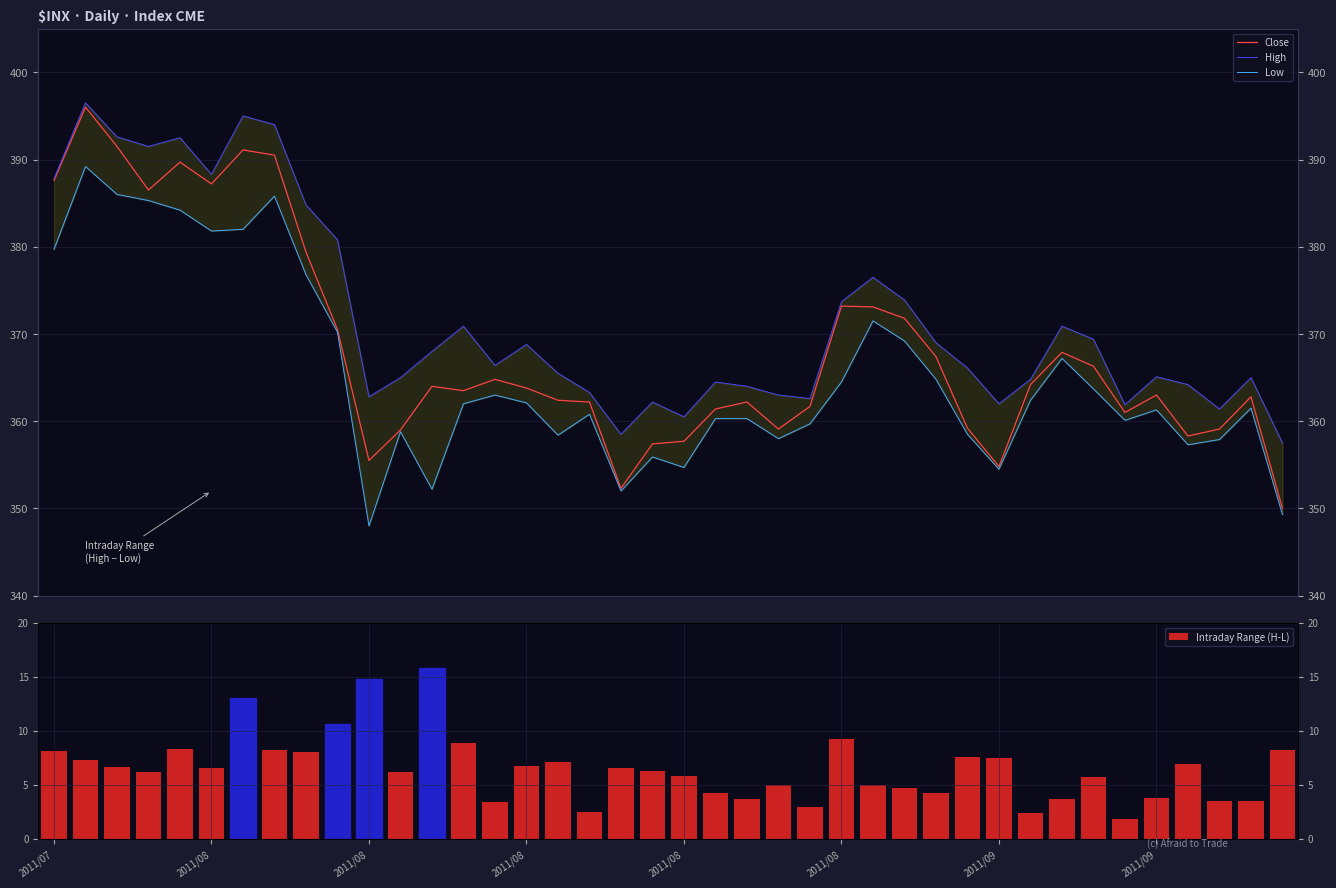

Reading left to right, extract all data points from this chart.

Close: 387.6	396.0	391.5	386.5	389.7	387.2	391.1	390.5	379.4	370.5	355.5	359.0	364.0	363.5	364.8	363.8	362.4	362.2	352.3	357.4	357.7	361.4	362.2	359.1	361.7	373.2	373.1	371.8	367.4	359.2	354.8	364.2	367.9	366.3	361.0	363.0	358.3	359.1	362.8	350.0
High: 387.8	396.5	392.6	391.5	392.5	388.3	395.0	394.0	384.8	380.8	362.8	365.0	368.0	370.9	366.4	368.8	365.5	363.3	358.5	362.2	360.5	364.5	364.0	363.0	362.6	373.7	376.5	373.9	369.0	366.1	362.0	364.8	370.9	369.4	361.9	365.1	364.2	361.4	365.0	357.5
Low: 379.7	389.2	386.0	385.3	384.2	381.8	382.0	385.8	376.8	370.2	348.0	358.8	352.2	362.0	363.0	362.1	358.4	360.8	352.0	355.9	354.7	360.3	360.3	358.0	359.7	364.5	371.5	369.2	364.8	358.5	354.5	362.4	367.2	363.7	360.1	361.3	357.3	357.9	361.5	349.3
Intraday Range (H-L): 8.1	7.3	6.6	6.2	8.3	6.5	13.0	8.2	8.0	10.6	14.8	6.2	15.8	8.9	3.4	6.7	7.1	2.5	6.5	6.3	5.8	4.2	3.7	5.0	2.9	9.2	5.0	4.7	4.2	7.6	7.5	2.4	3.7	5.7	1.8	3.8	6.9	3.5	3.5	8.2